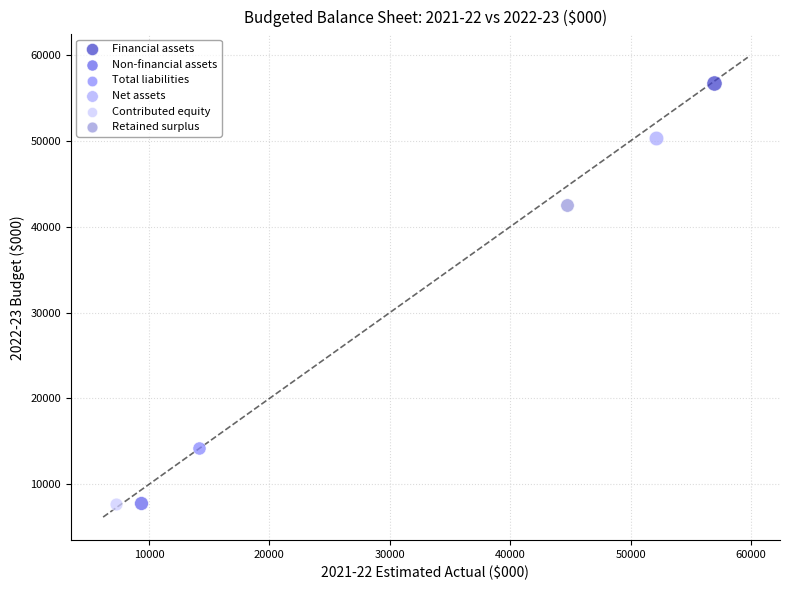

What are all the series names shown in the legend?

Financial assets, Non-financial assets, Total liabilities, Net assets, Contributed equity, Retained surplus